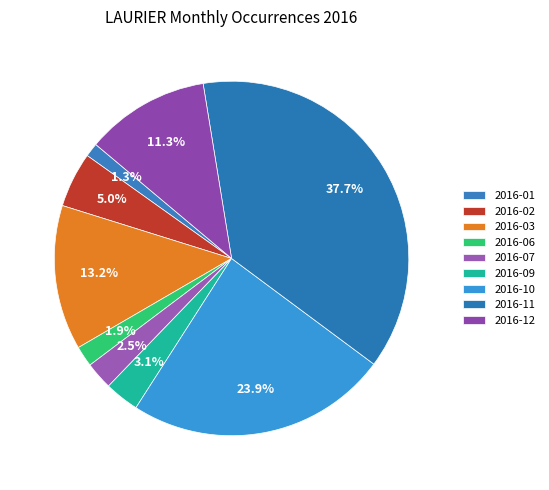

How much of the chart is everything except 2016-10?

76.1%